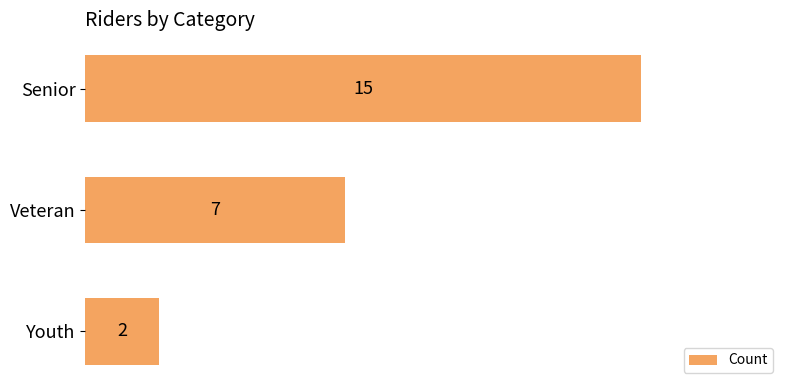

Reading top to bottom, transcribe all the data shown in this chart.

Senior=15	Veteran=7	Youth=2